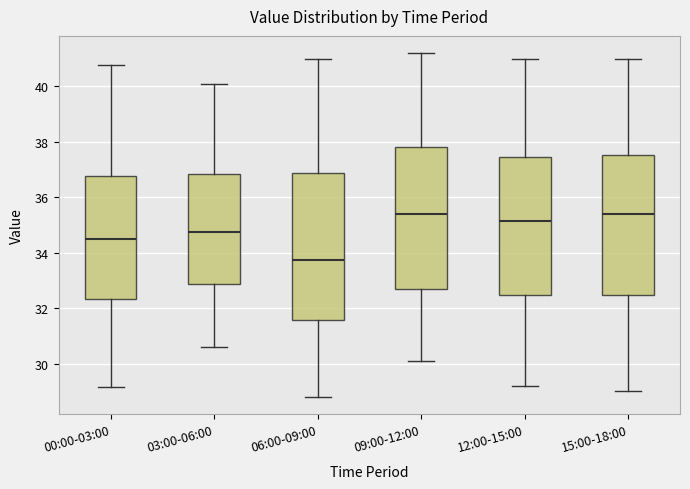

Reading left to right, read every box against the y-axis: the position of its median line, the range the box covers, and the ends of its whiskers. The values are not printed on the chart, so give them approximately, as read against the axis.

00:00-03:00: median 34.6, box 32.4 to 36.8, whiskers 29.2 to 40.8
03:00-06:00: median 34.8, box 32.8 to 36.8, whiskers 30.6 to 40.2
06:00-09:00: median 33.8, box 31.6 to 36.8, whiskers 28.8 to 41.0
09:00-12:00: median 35.4, box 32.8 to 37.8, whiskers 30.2 to 41.2
12:00-15:00: median 35.2, box 32.4 to 37.4, whiskers 29.2 to 41.0
15:00-18:00: median 35.4, box 32.4 to 37.6, whiskers 29.0 to 41.0